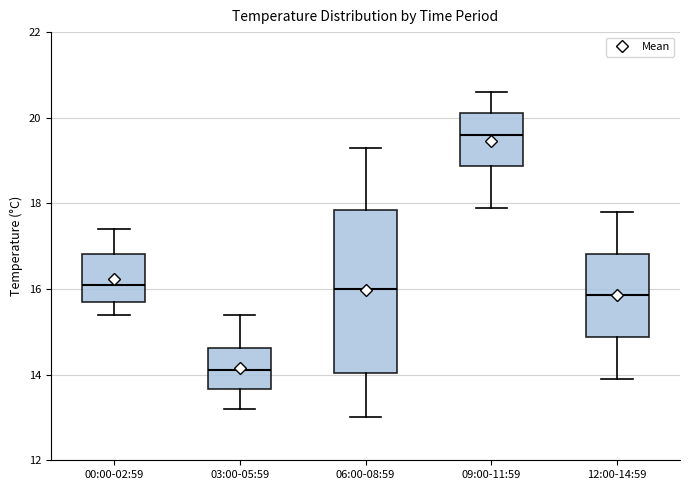

Which box's median line is the highest?

09:00-11:59